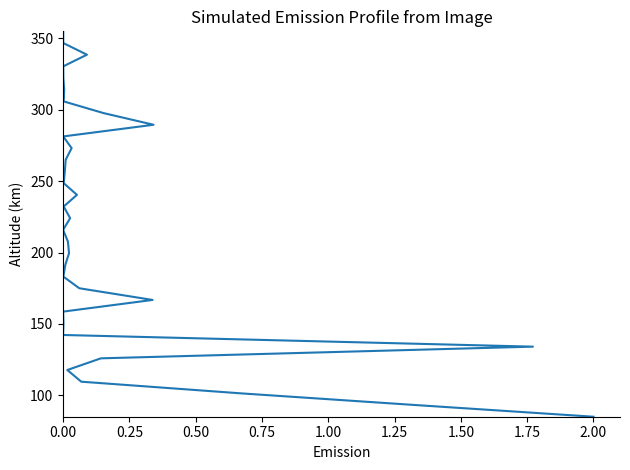

Count the number of values greater than 224.

17